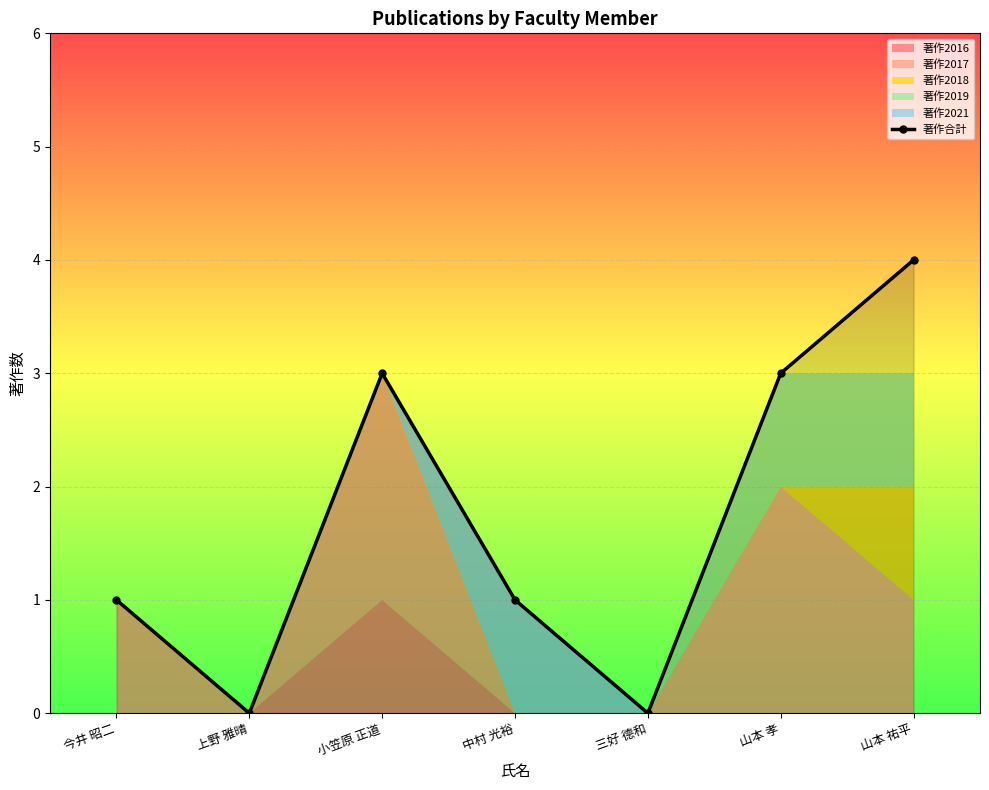

True or false: the data shows -2 at 上野 雅晴.

False